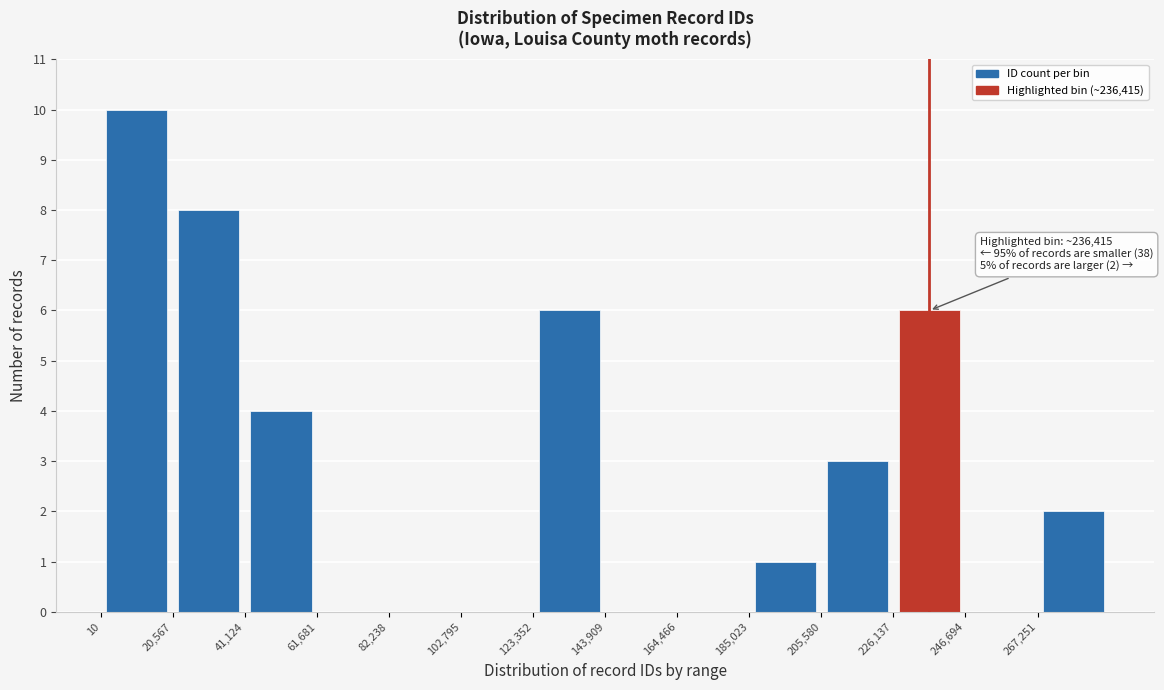

Which range on the x-axis has the tallest bar?

0 to 20000